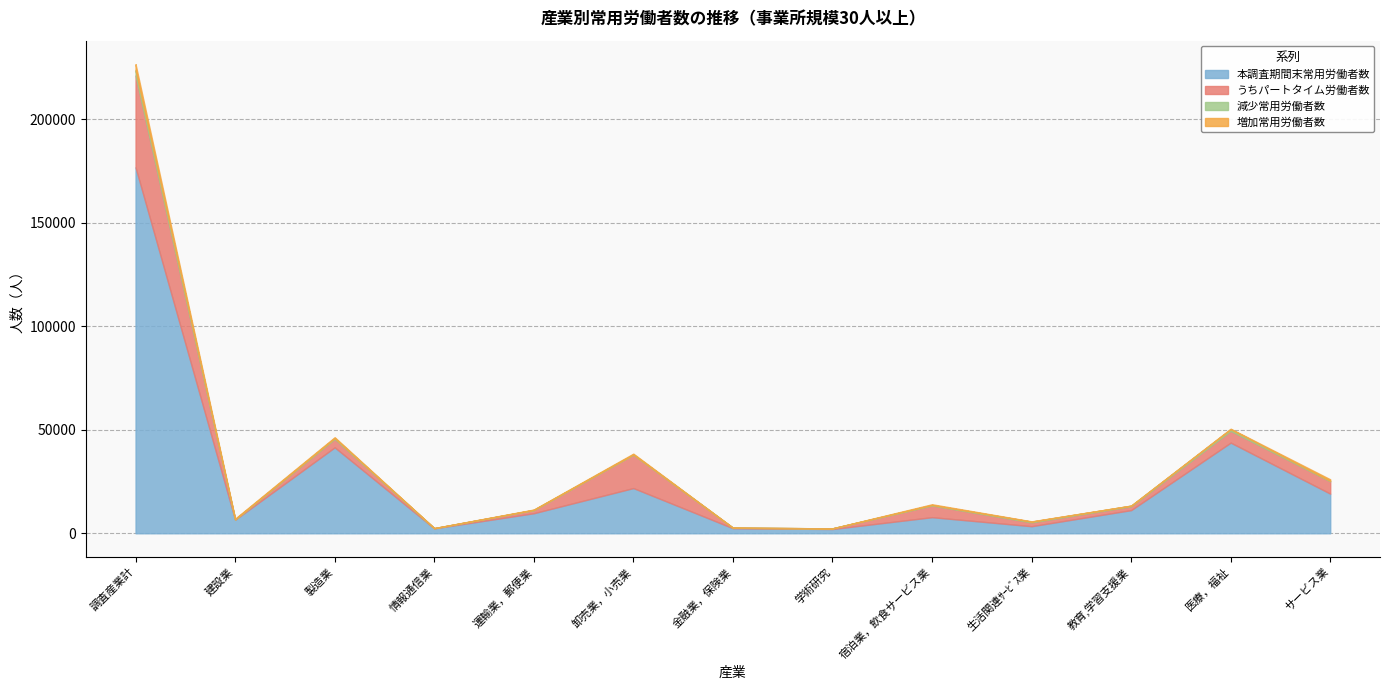

What are all the series names shown in the legend?

本調査期間末常用労働者数, うちパートタイム労働者数, 減少常用労働者数, 増加常用労働者数